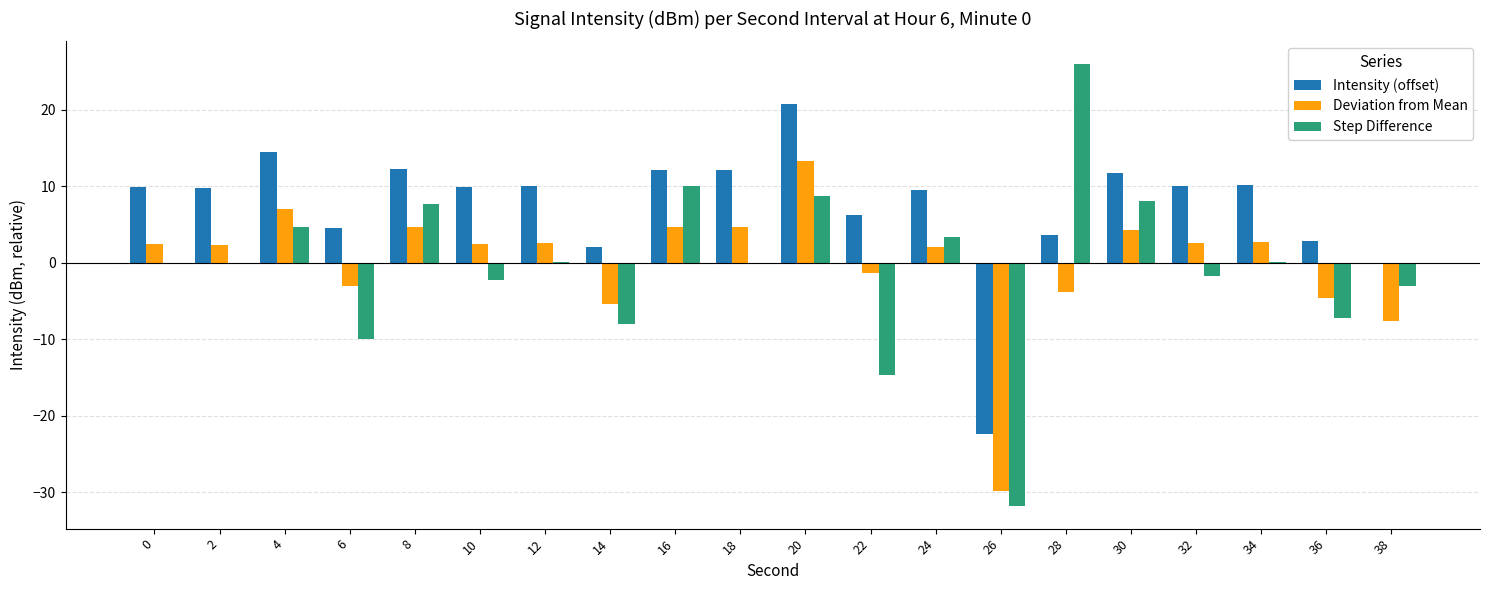

What is the approximate value of Step Difference at 38?

-3.1